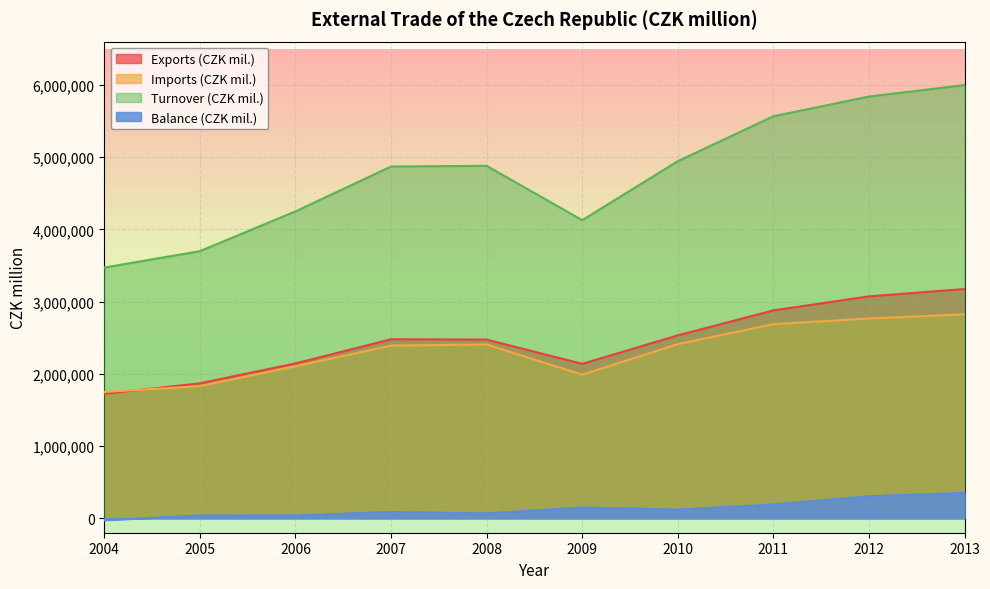

Reading left to right, list all the values displayed in this chart.

Exports (CZK mil.): 2004=1722657	2005=1868586	2006=2144573	2007=2479234	2008=2473736	2009=2138623	2010=2532797	2011=2878691	2012=3072598	2013=3174704
Imports (CZK mil.): 2004=1749095	2005=1829962	2006=2104812	2007=2391319	2008=2406489	2009=1989036	2010=2411556	2011=2687563	2012=2766888	2013=2823485
Turnover (CZK mil.): 2004=3471753	2005=3698548	2006=4249386	2007=4870552	2008=4880225	2009=4127659	2010=4944354	2011=5566254	2012=5839486	2013=5998189
Balance (CZK mil.): 2004=-26438	2005=38624	2006=39761	2007=87915	2008=67246	2009=149587	2010=121241	2011=191128	2012=305710	2013=351220